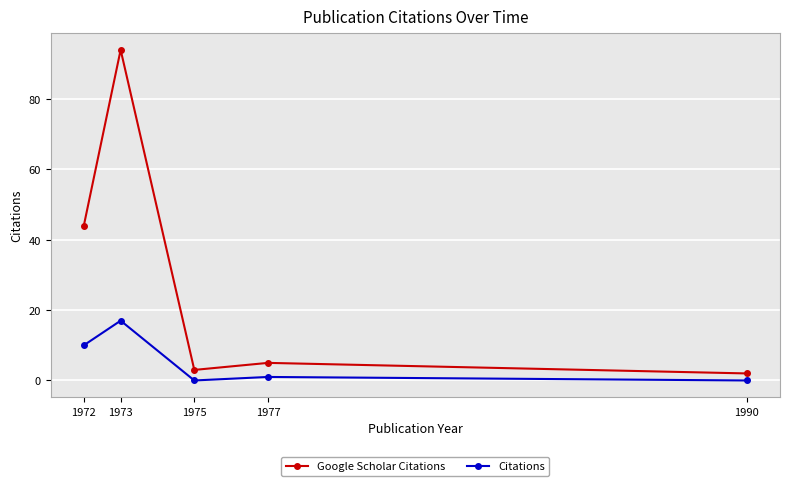

Does the chart have visible grid lines?

Yes